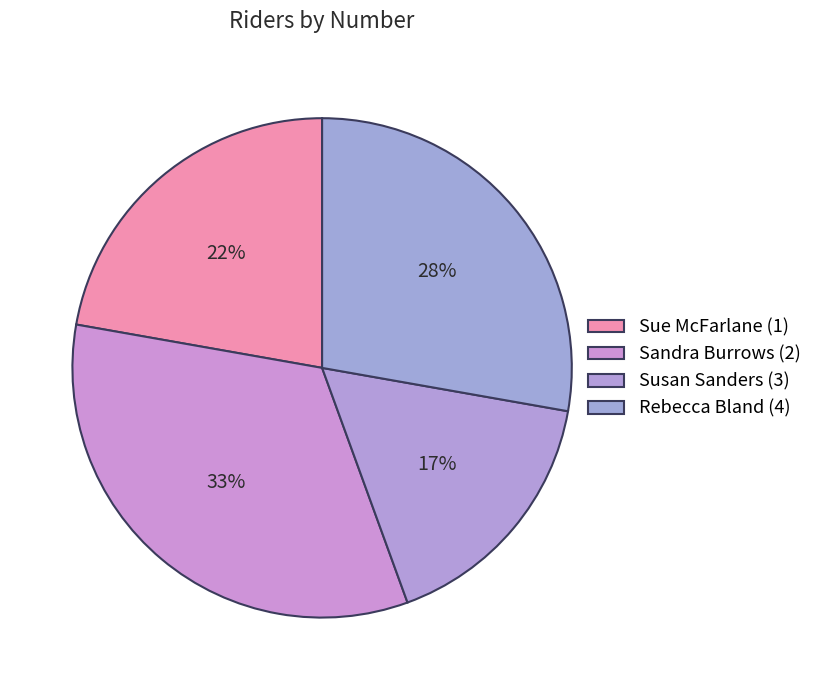

How many slices are in this pie chart?

4